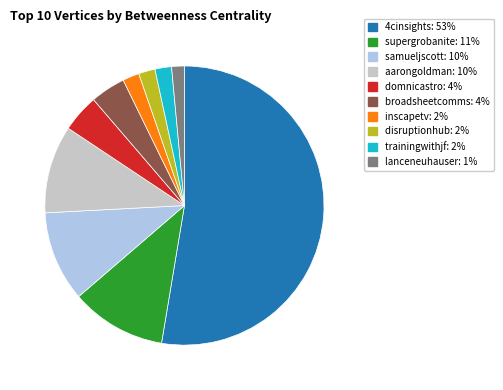

How many segments does this pie chart have?

10